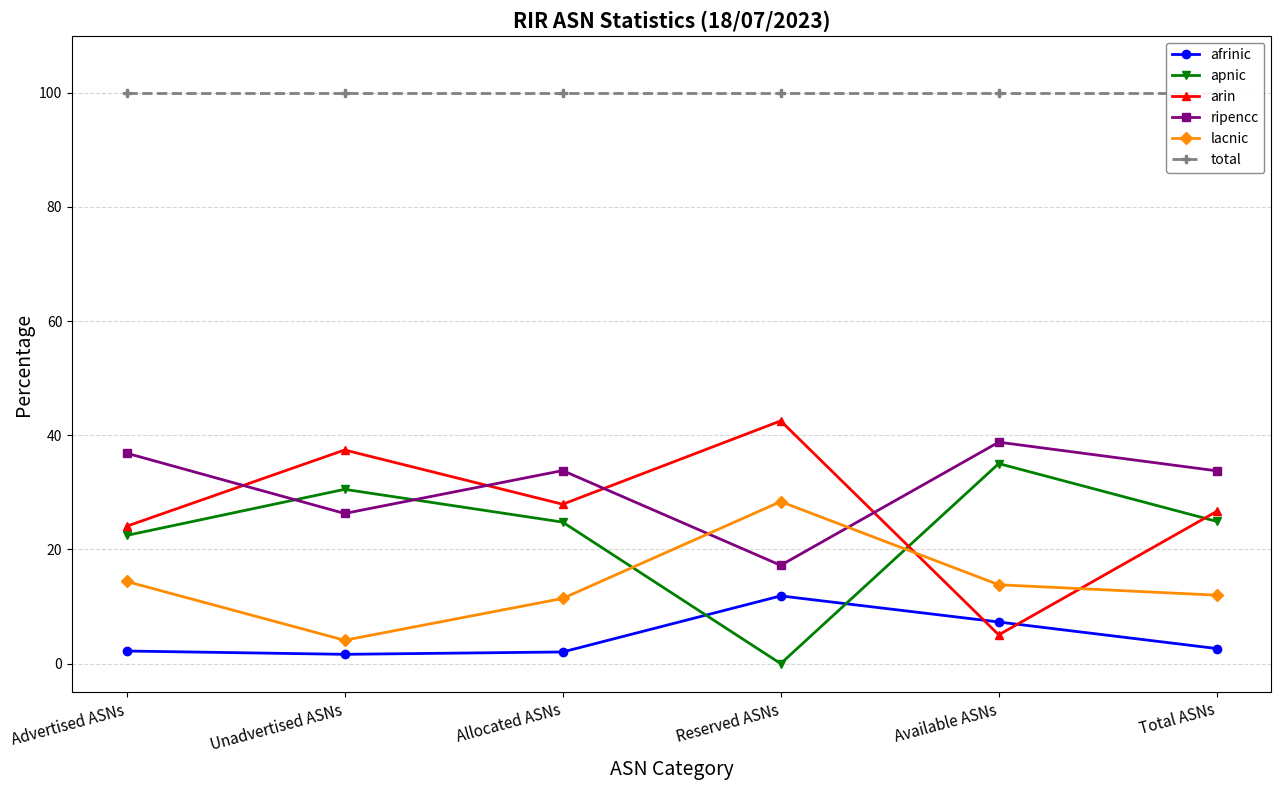

True or false: arin has more than 2 points higher than both neighbors.

False